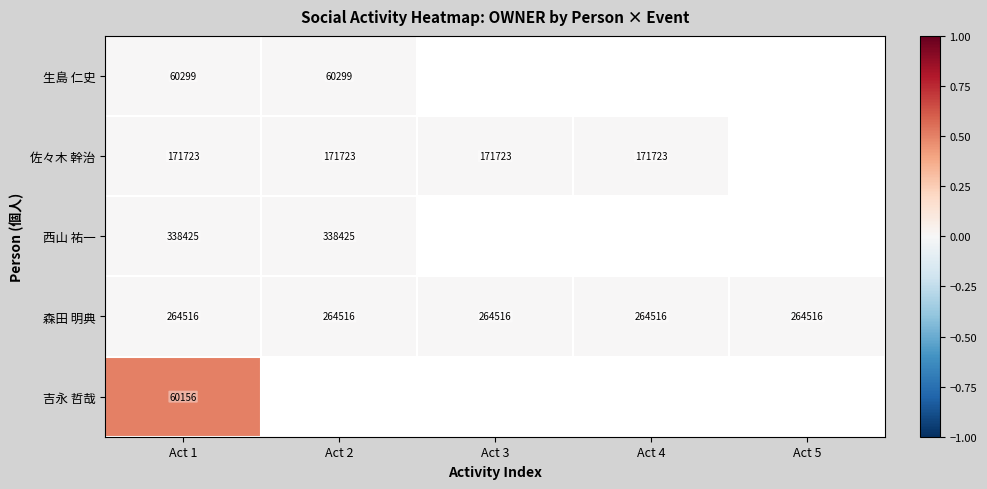

What is the difference between the highest and lowest values at Act 1?

278269